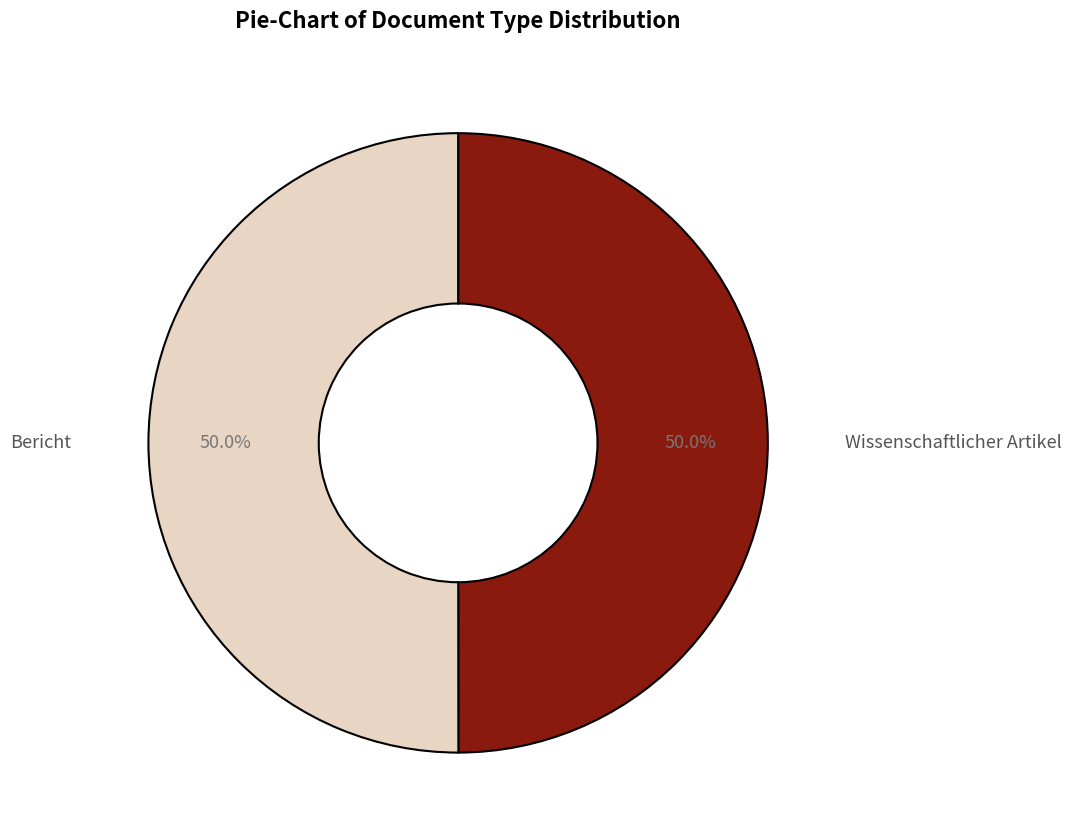

What is the total percentage of Wissenschaftlicher Artikel and Bericht?

100.0%